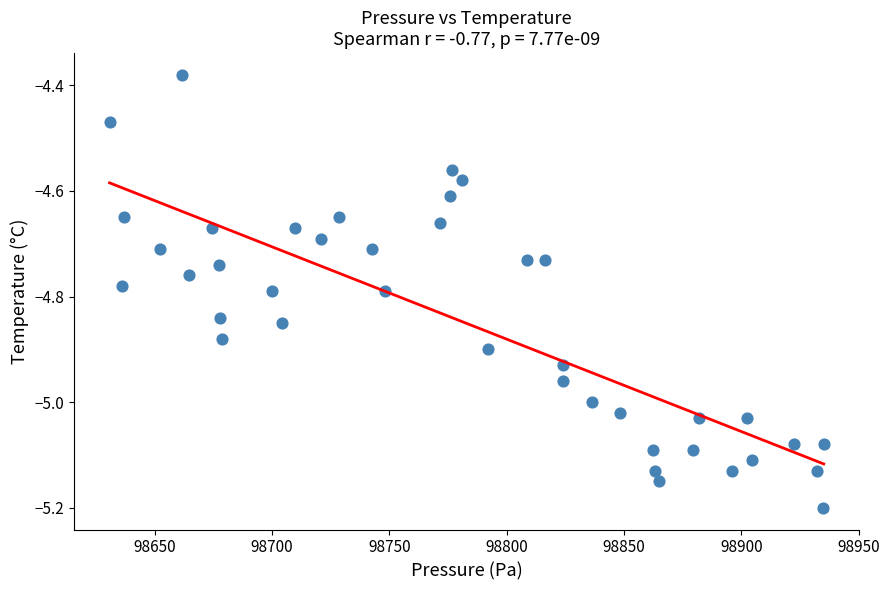

What is the range of Y values (max minus min)?

0.8